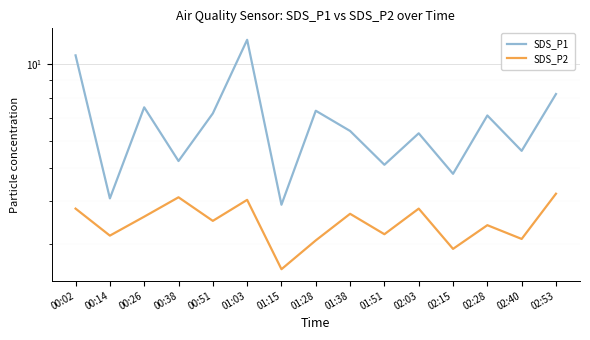

Which series has the largest range (max minus min)?

SDS_P1